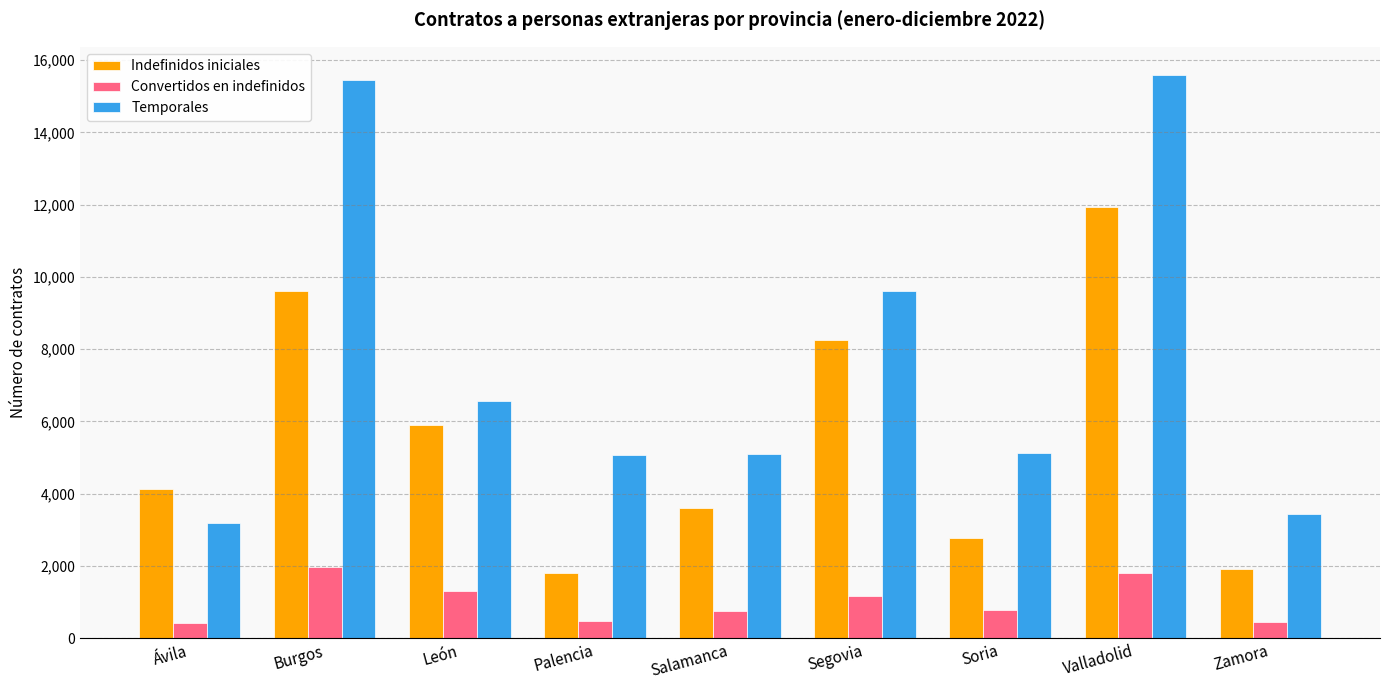

The Indefinidos iniciales series shows 2767 at Zamora. True or false?

False